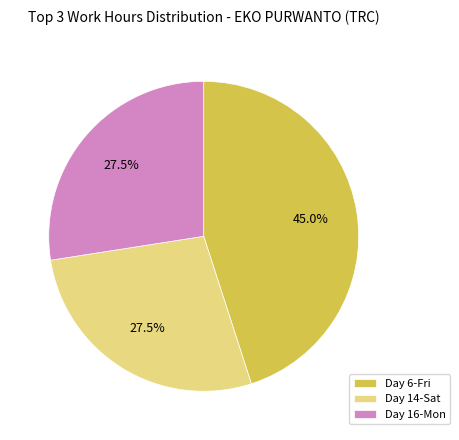

Which has a higher value, Day 16-Mon or Day 6-Fri?

Day 6-Fri